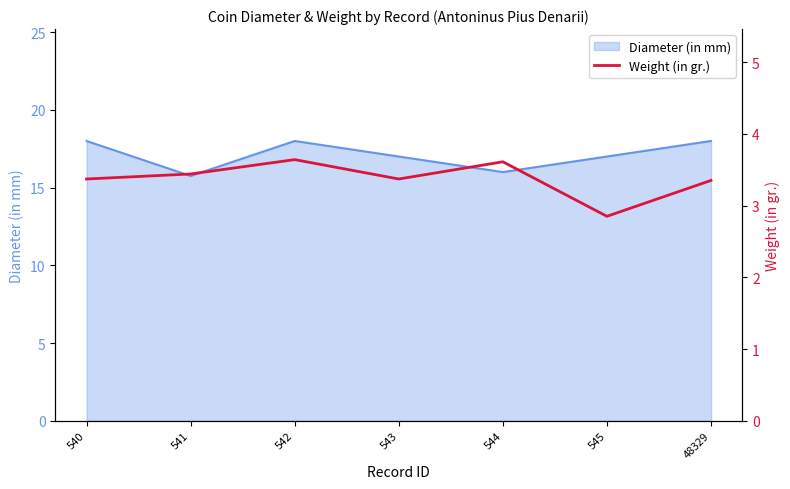

What is the minimum value for Diameter (in mm)?

15.8